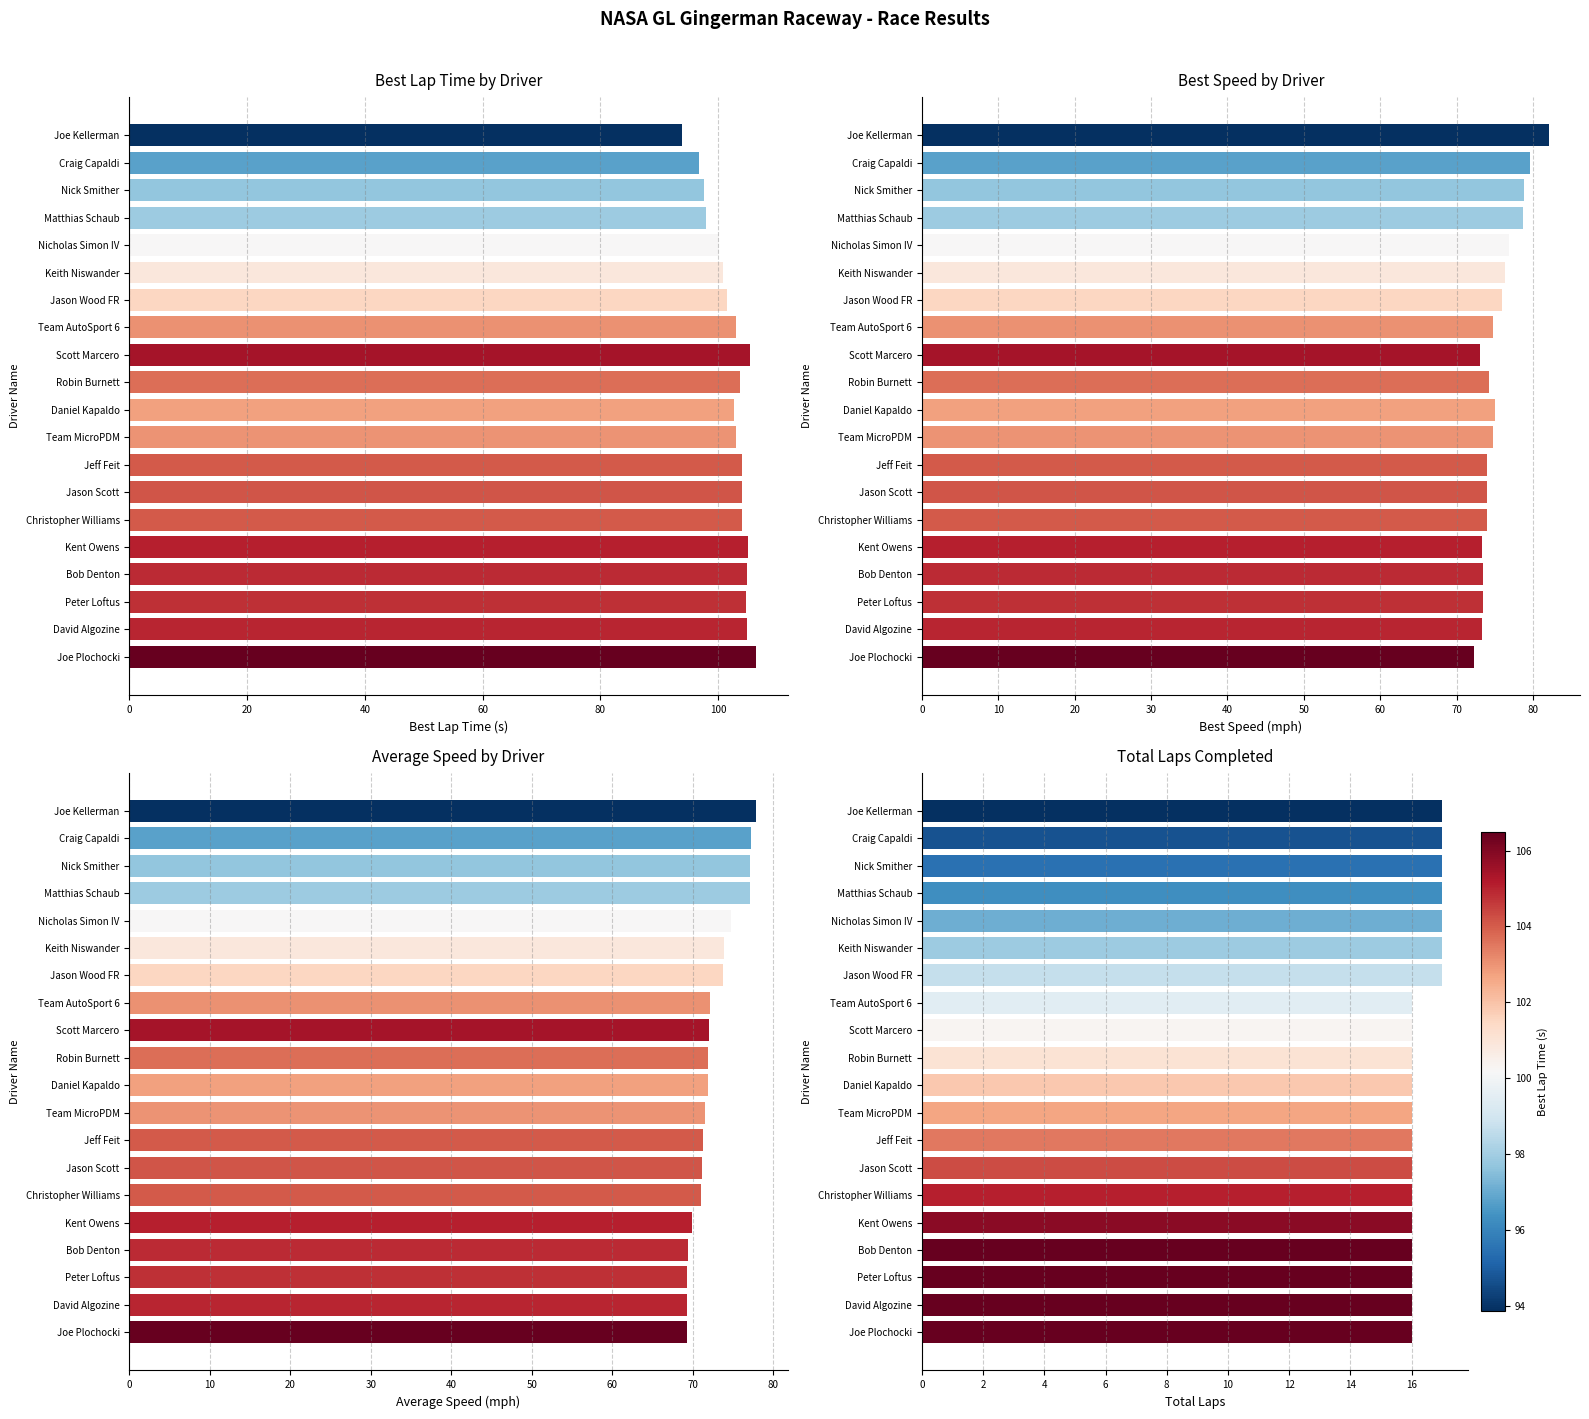

Are the bars horizontal?

Yes